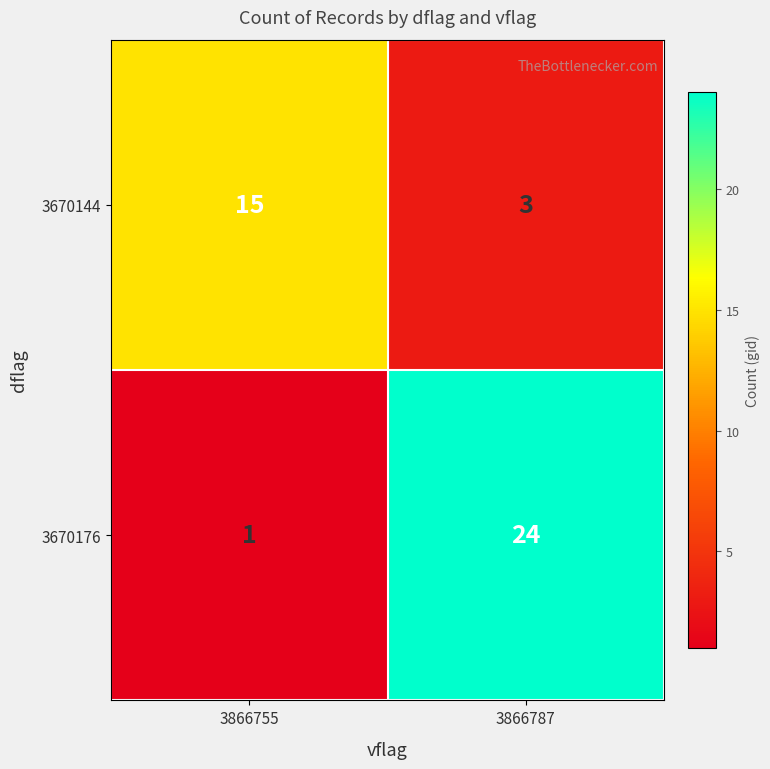

Which series has the largest total across all categories?

3670176